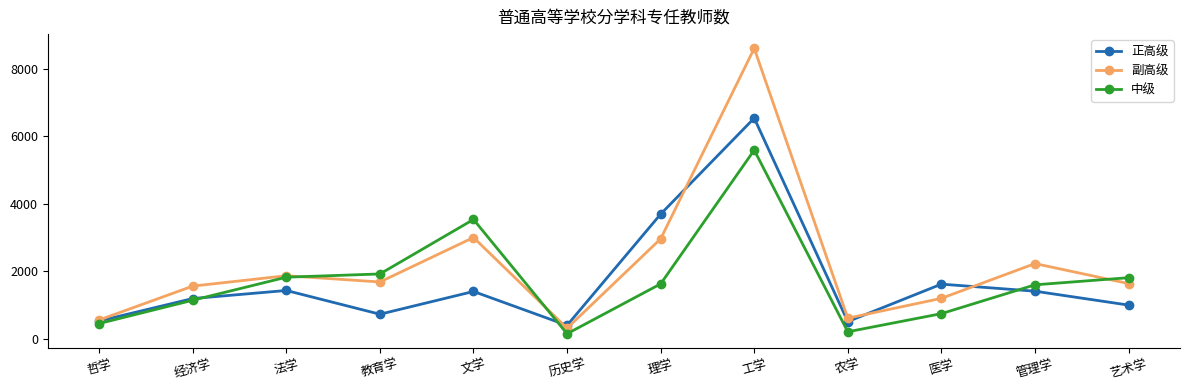

Between 哲学 and 教育学, which series saw the biggest shift?

中级